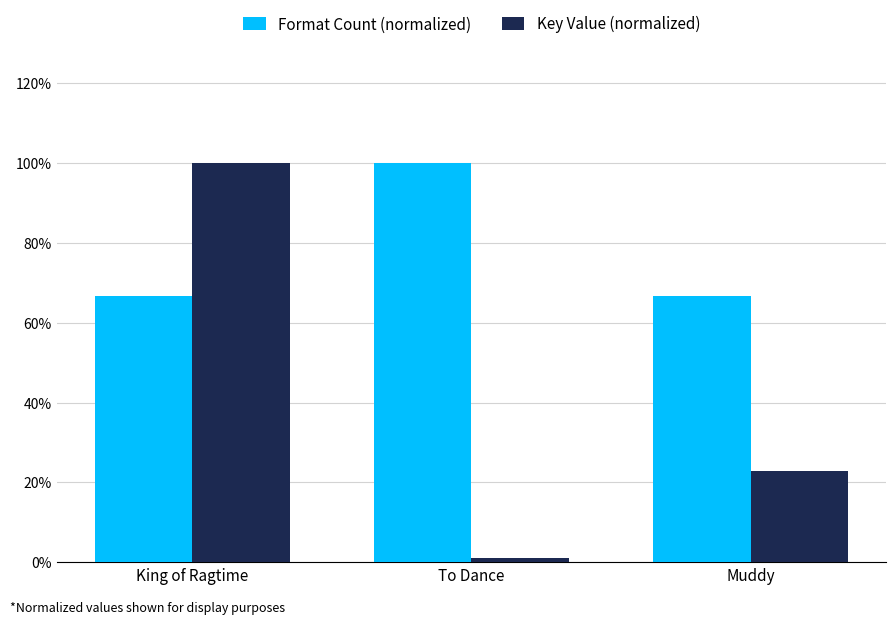

At which category is the sum across all series the highest?

King of Ragtime